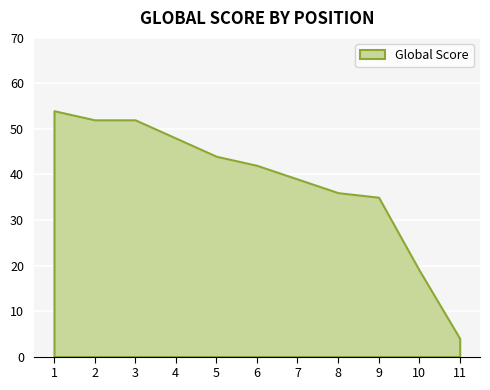

What is the smallest value displayed?

4